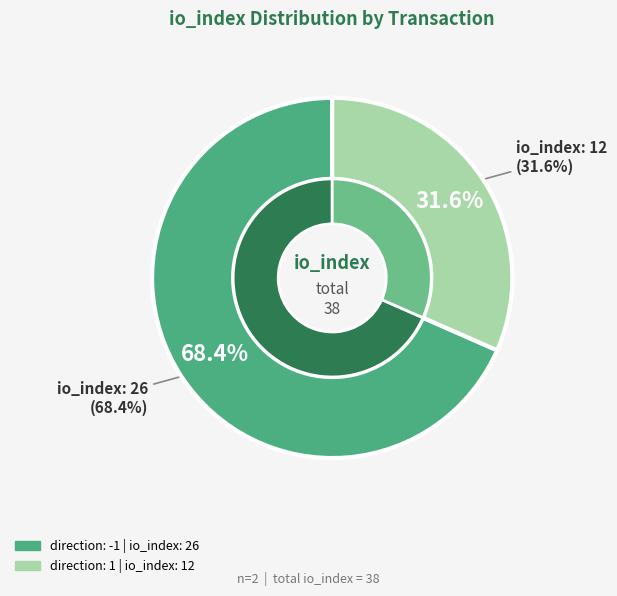

How many slices are in this pie chart?

2